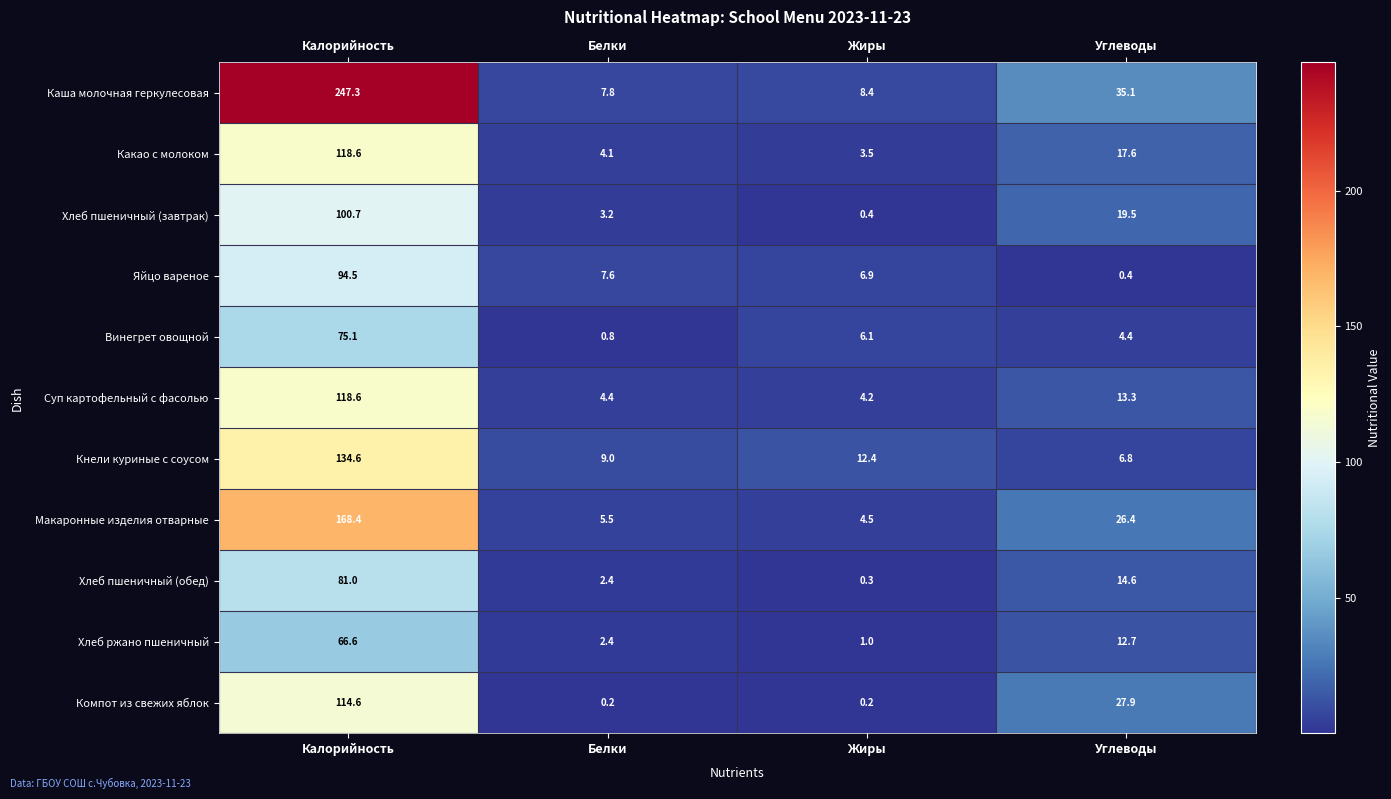

At which category does the chart reach its peak across all series?

Калорийность